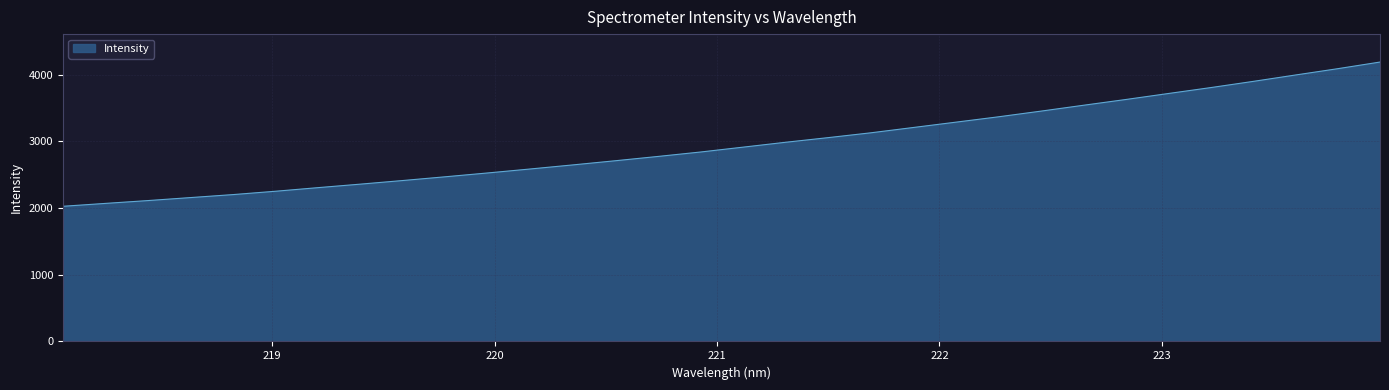

What is the smallest value displayed?

2026.4